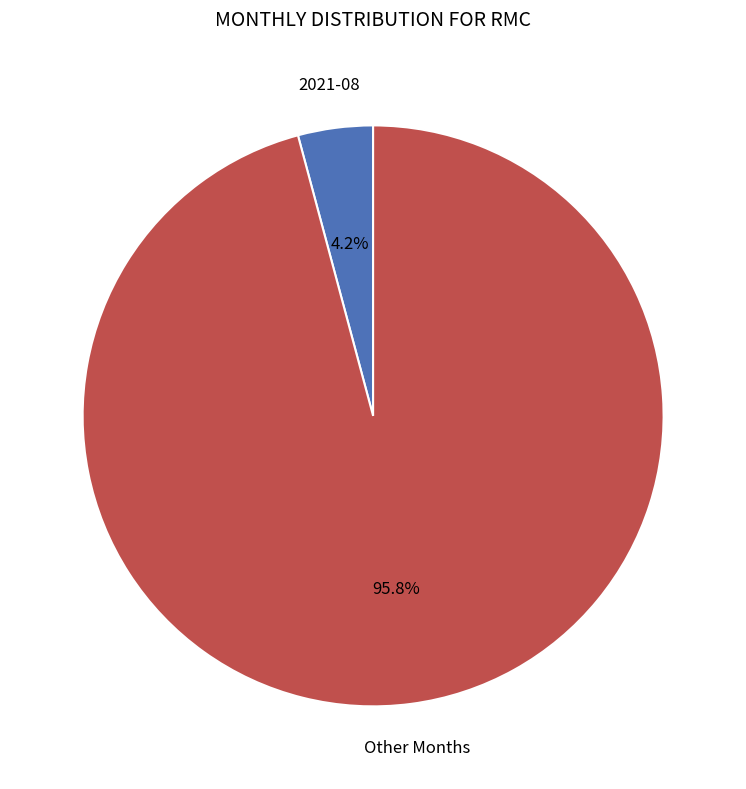

Is there any slice that represents more than half of the pie?

Yes